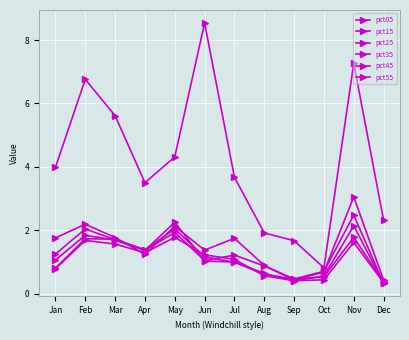

Reading left to right, transcribe all the data shown in this chart.

pct05: Jan=4.0	Feb=6.8	Mar=5.6	Apr=3.5	May=4.3	Jun=8.5	Jul=3.7	Aug=1.9	Sep=1.7	Oct=0.8	Nov=7.3	Dec=2.3
pct15: Jan=1.8	Feb=2.2	Mar=1.8	Apr=1.2	May=2.1	Jun=1.4	Jul=1.7	Aug=0.9	Sep=0.4	Oct=0.7	Nov=3.1	Dec=0.4
pct25: Jan=1.2	Feb=2.0	Mar=1.7	Apr=1.4	May=1.9	Jun=1.0	Jul=1.2	Aug=0.9	Sep=0.5	Oct=0.7	Nov=2.5	Dec=0.3
pct35: Jan=1.1	Feb=1.8	Mar=1.7	Apr=1.4	May=2.3	Jun=1.0	Jul=1.0	Aug=0.6	Sep=0.4	Oct=0.6	Nov=2.1	Dec=0.3
pct45: Jan=0.8	Feb=1.7	Mar=1.7	Apr=1.4	May=2.0	Jun=1.2	Jul=1.0	Aug=0.6	Sep=0.5	Oct=0.5	Nov=1.8	Dec=0.4
pct55: Jan=0.8	Feb=1.7	Mar=1.6	Apr=1.3	May=1.8	Jun=1.2	Jul=1.1	Aug=0.6	Sep=0.4	Oct=0.4	Nov=1.6	Dec=0.3